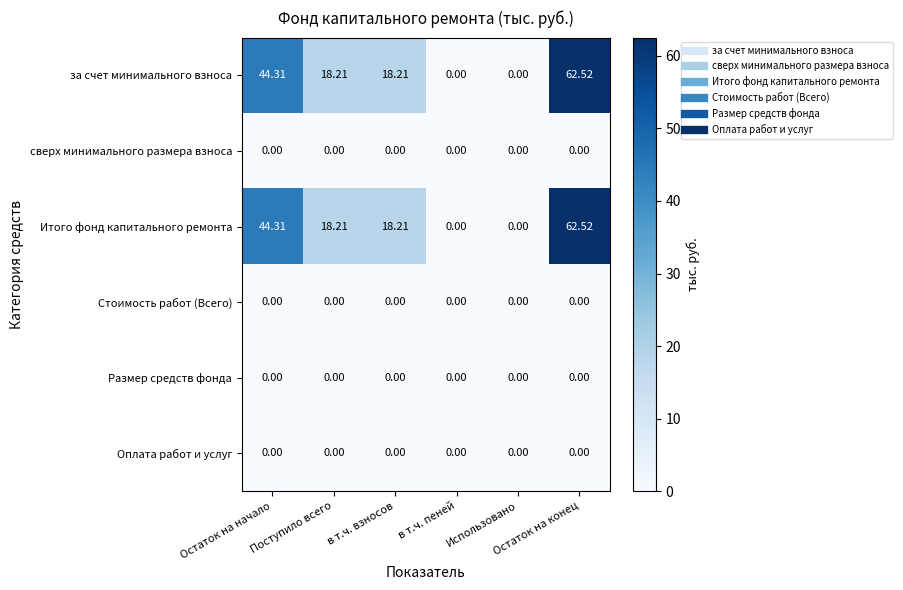

How many data points does each series have?

6